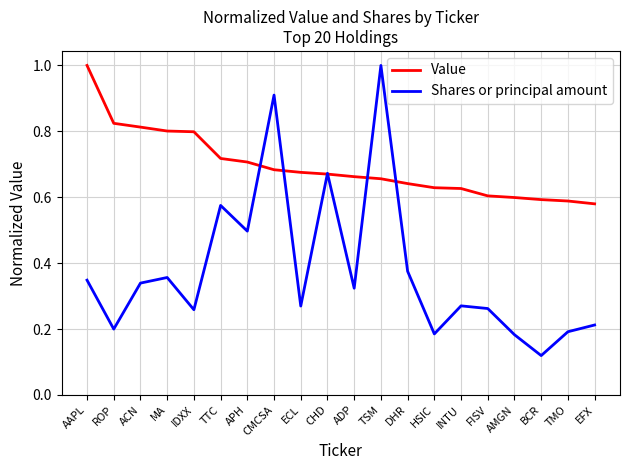

True or false: Value and Shares or principal amount intersect in this chart.

True